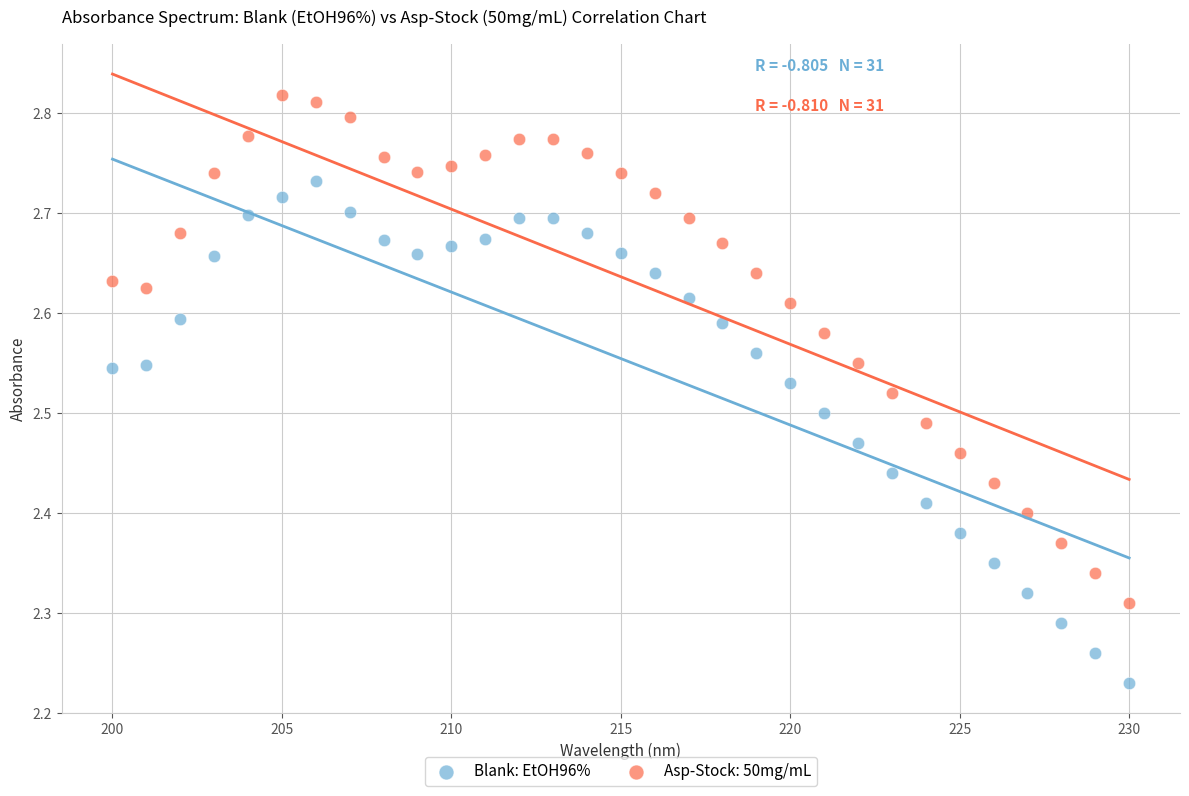

What is the X range (max minus min) for the scatter plot?

30.0